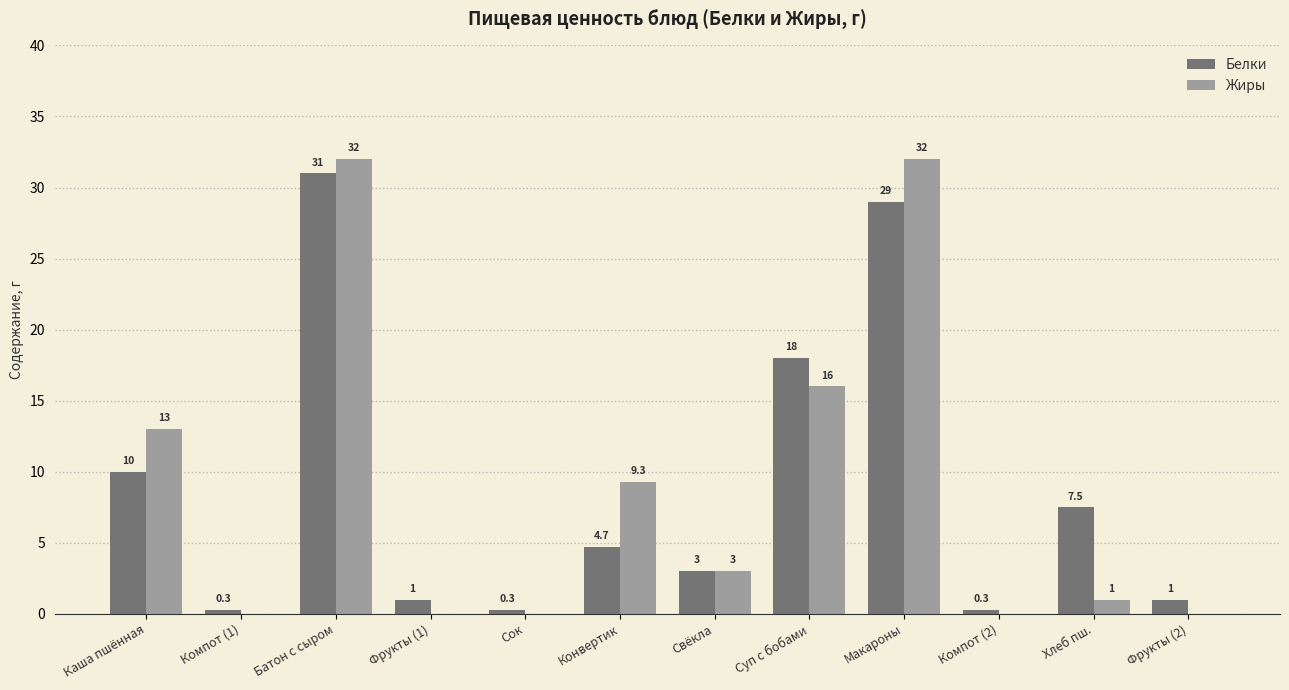

At which category is the sum across all series the highest?

Батон с сыром